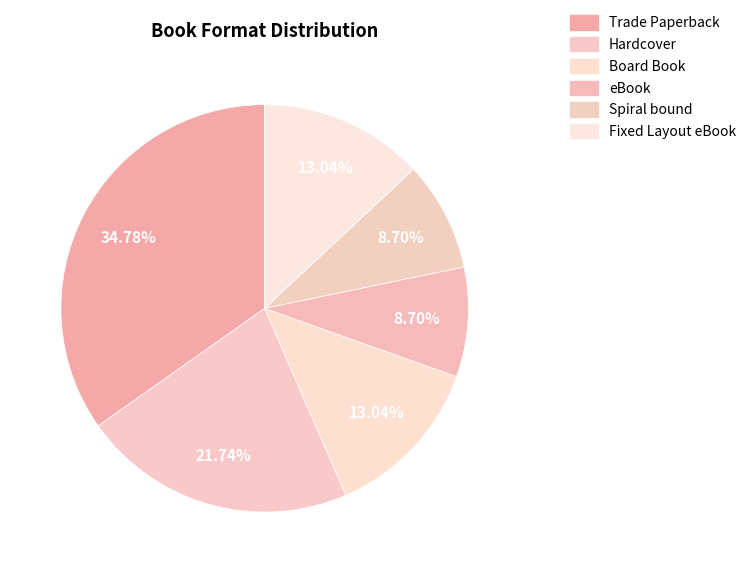

How many segments does this pie chart have?

6